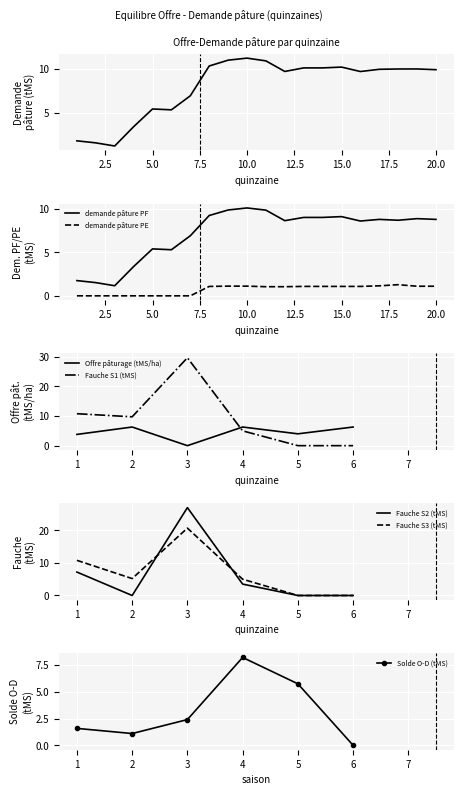

Is it true that demande pâture PE equals 0.8 at 5.0?

False